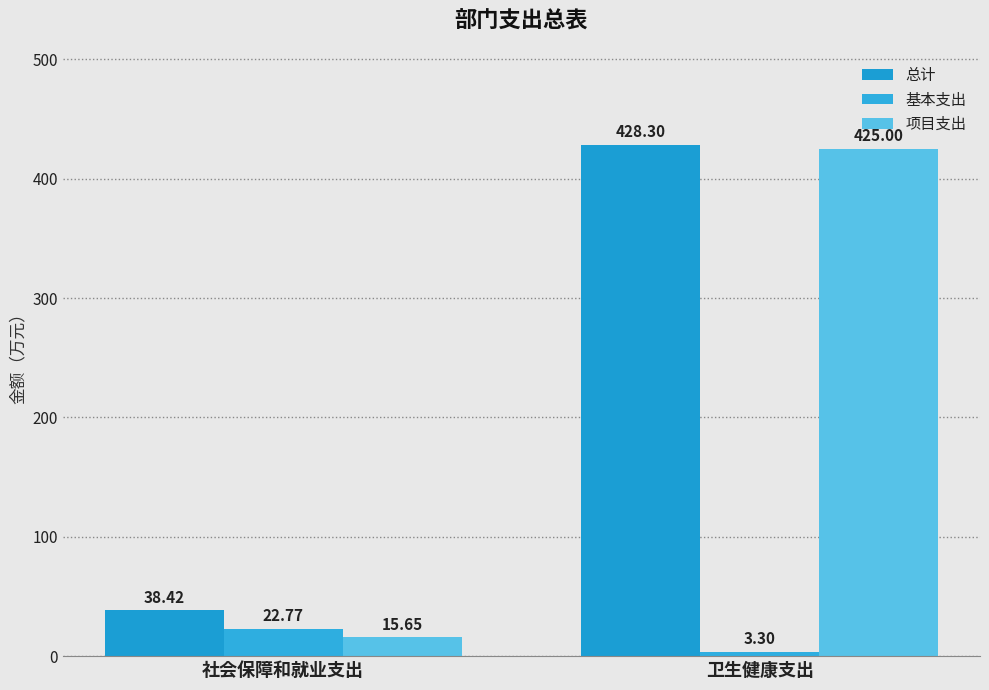

What is the total value across all series at 卫生健康支出?

856.6